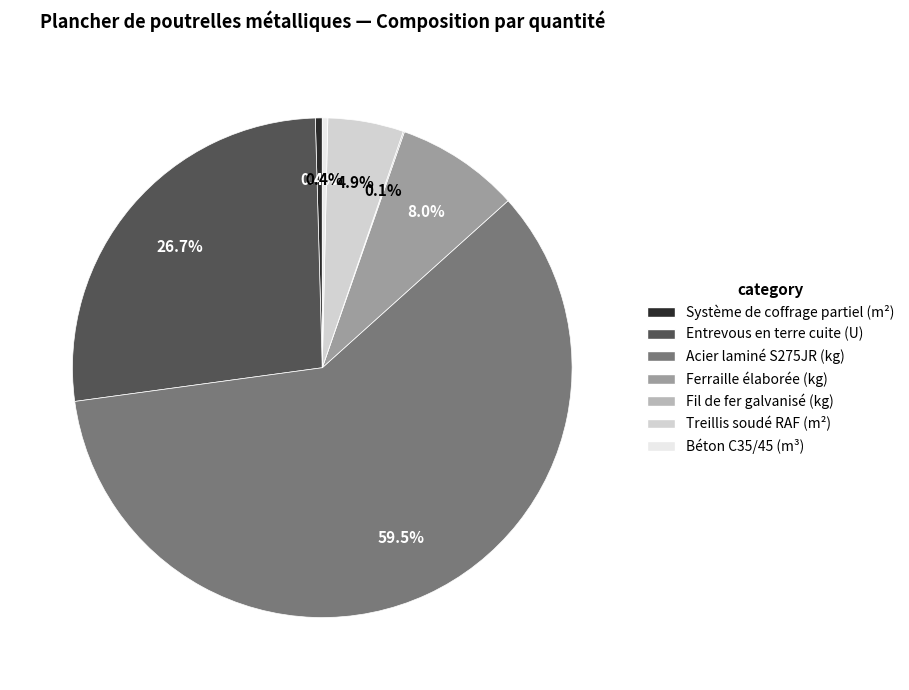

What percentage is NOT represented by Entrevous en terre cuite (U)?

73.3%